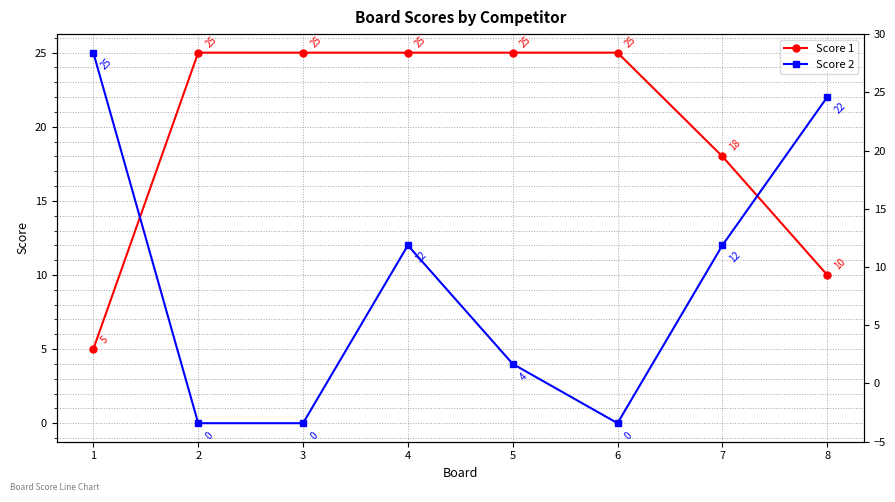

How many lines are shown in the chart?

2